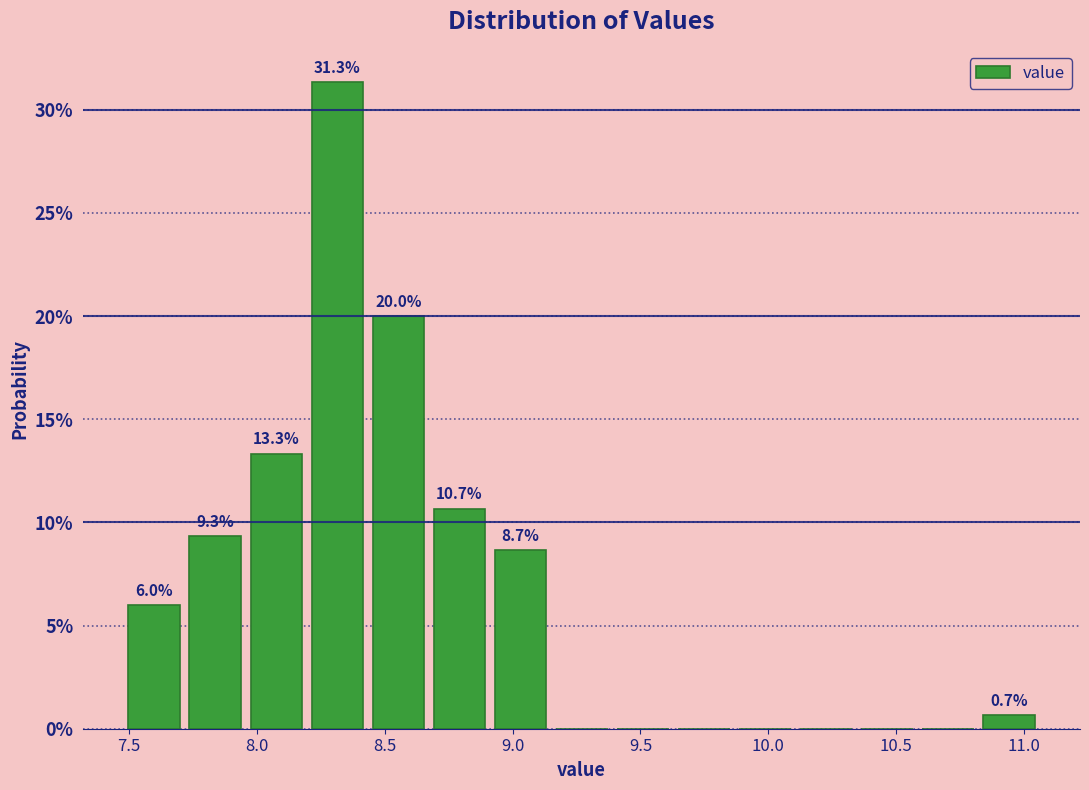

Which range on the x-axis has the tallest bar?

8.20 to 8.45